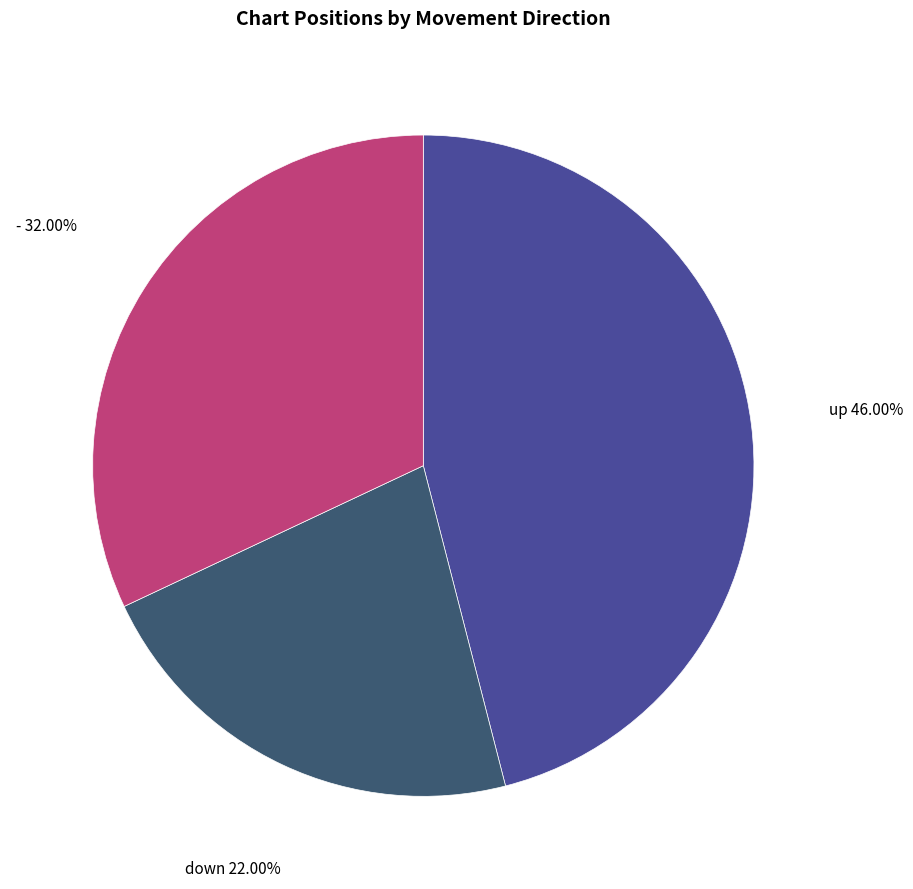

Do - and up together represent more than half of the pie?

Yes